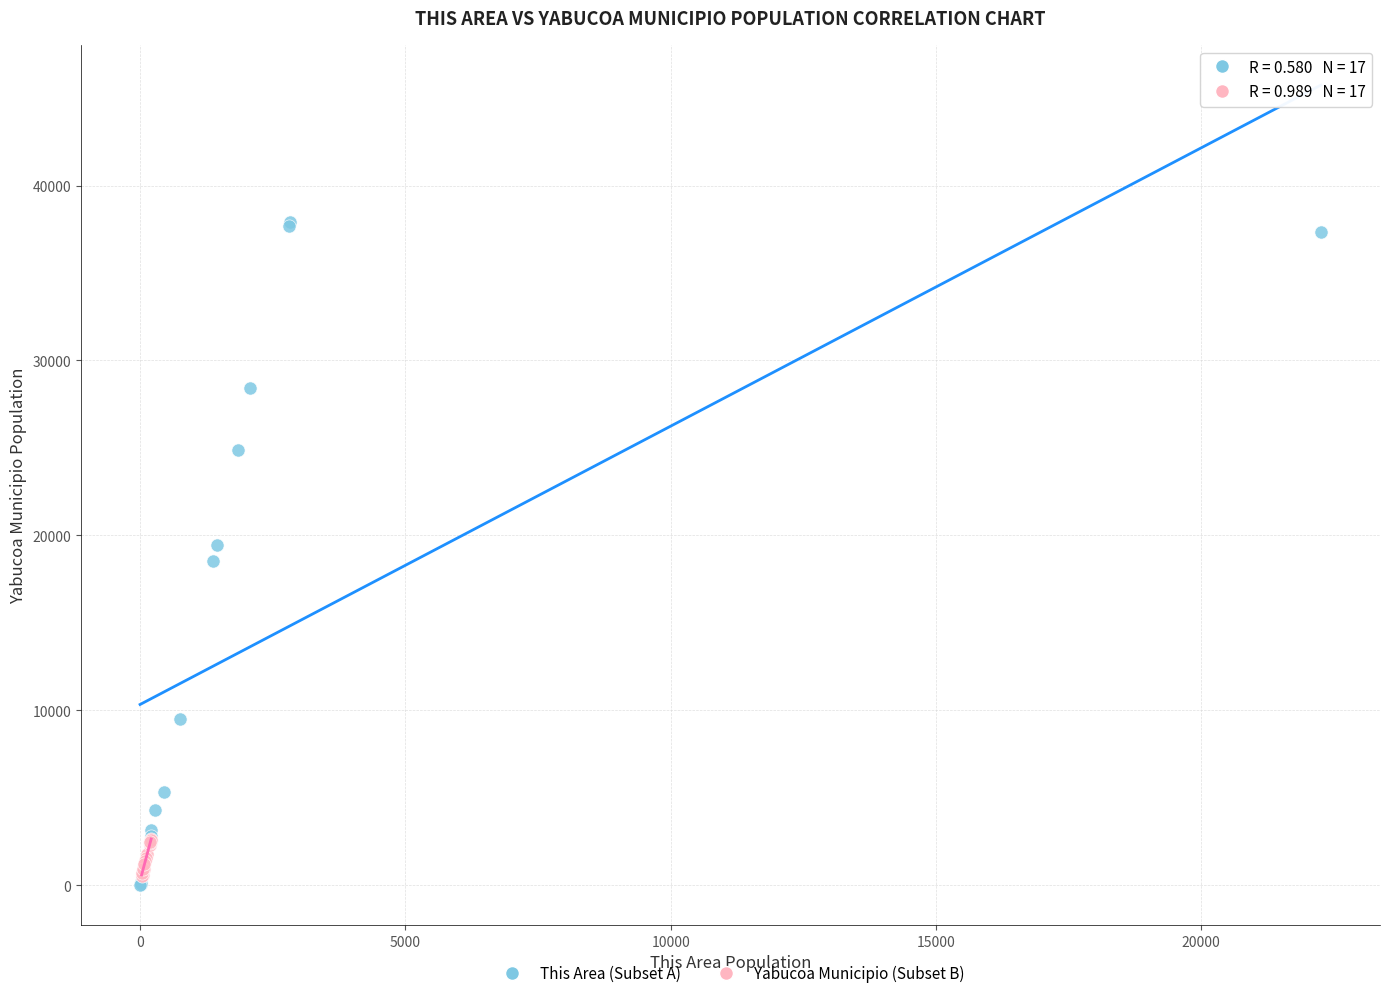

Which series has the largest Y range (max minus min)?

This Area (Subset A)